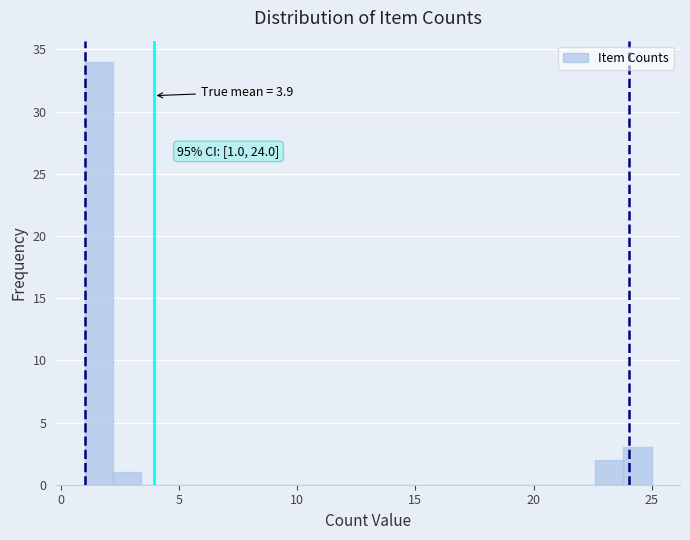

Around what value on the x-axis is the tallest bar? Give the approximate position of its centre, as read against the axis.

1.5